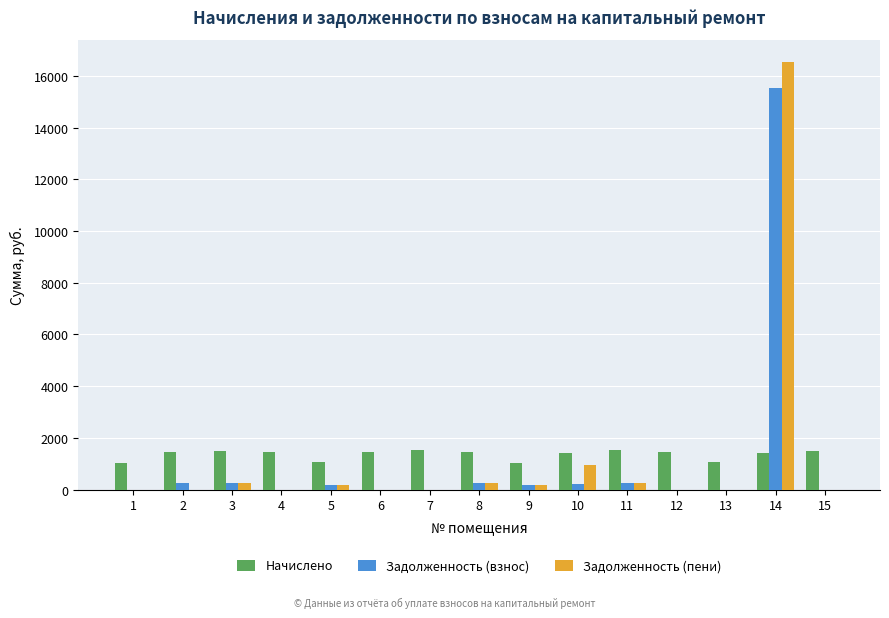

Read the Начислено value at 1.

1042.5